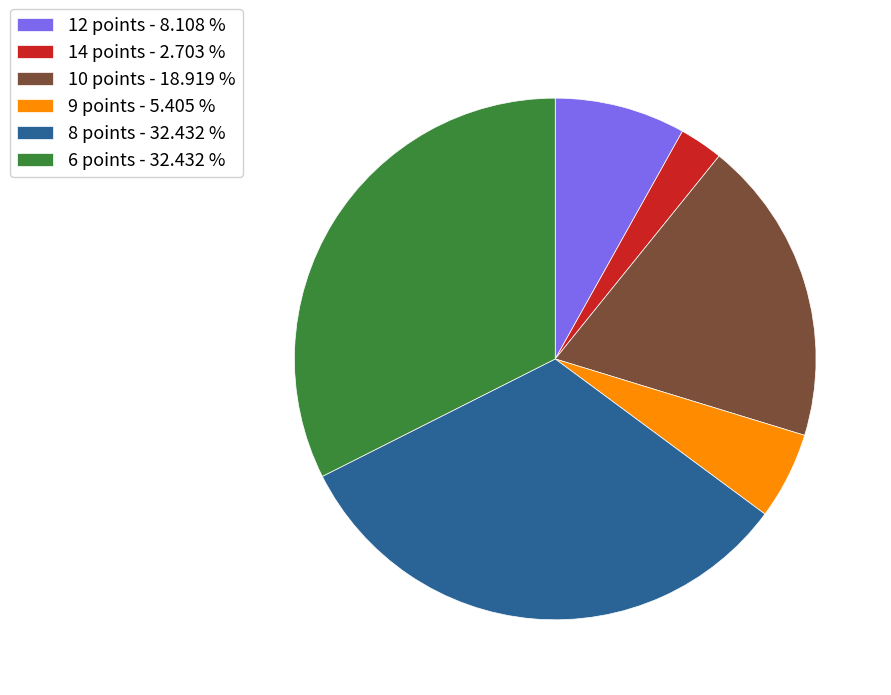

Does 14 points account for over 50% of the chart?

No